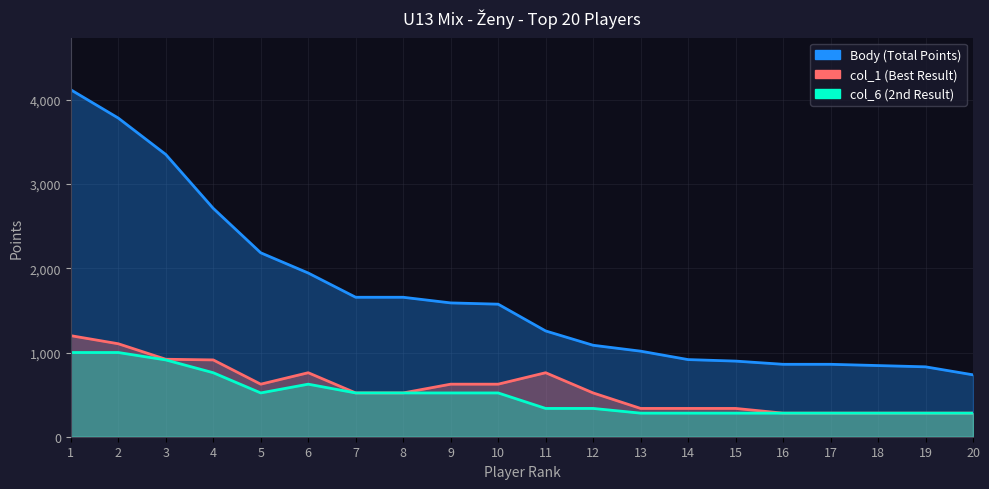

Which series has the largest total across all categories?

Body